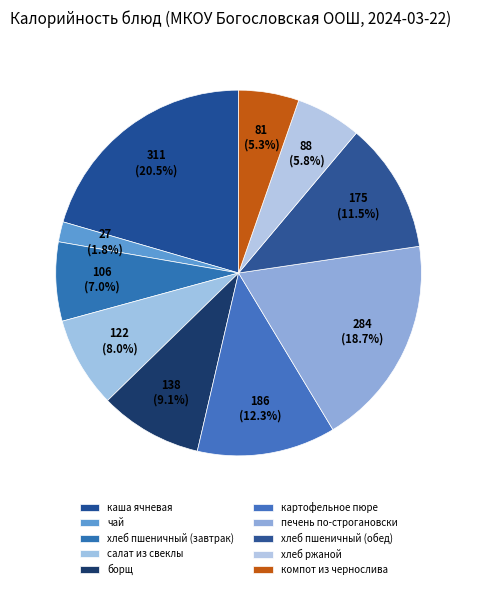

How many segments does this pie chart have?

10